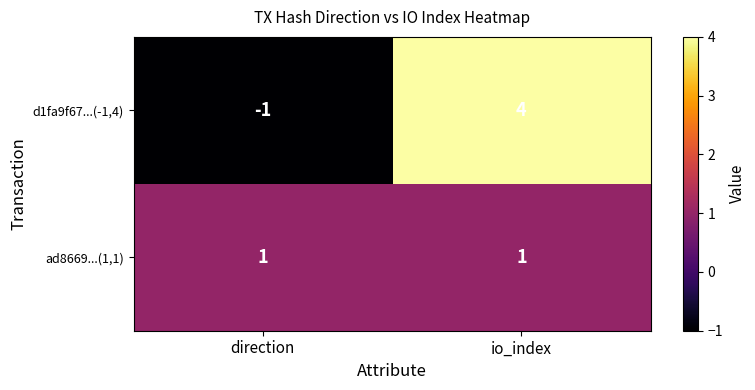

What is the difference between the d1fa9f67...(-1,4) values at direction and io_index?

5